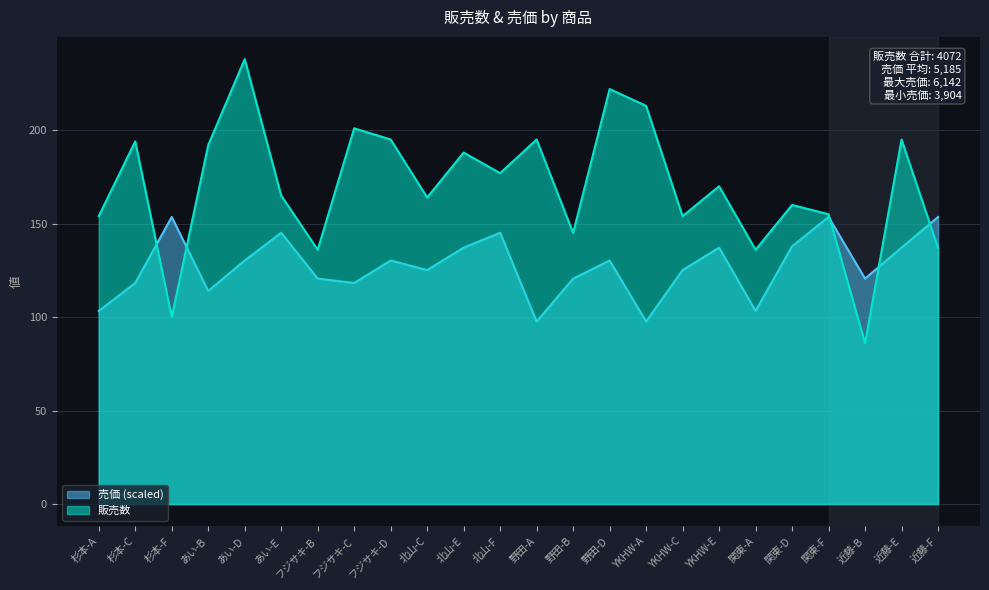

What is the total value across all series at あい-D?

368.3